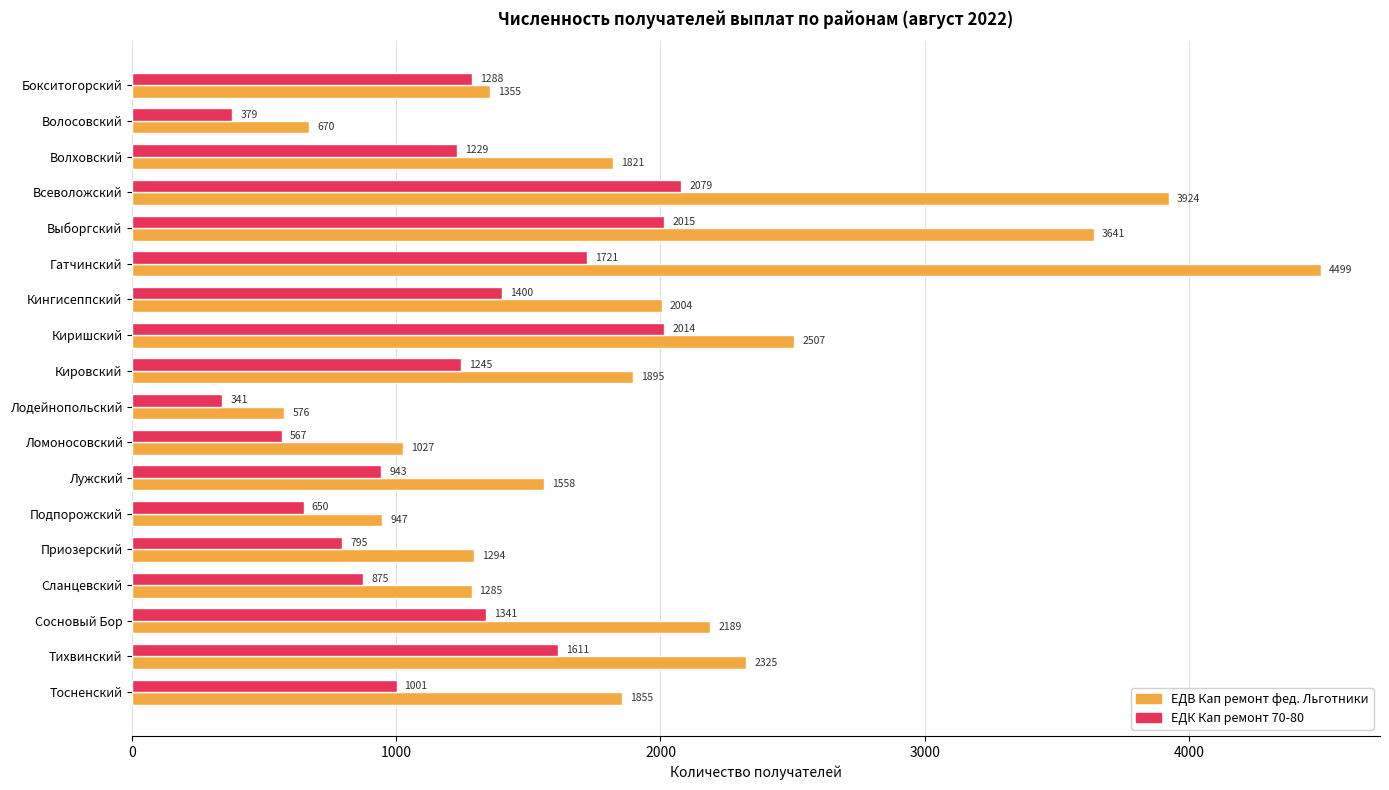

At Всеволожский, list the series in order from largest to smallest.

ЕДВ Кап ремонт фед. Льготники, ЕДК Кап ремонт 70-80